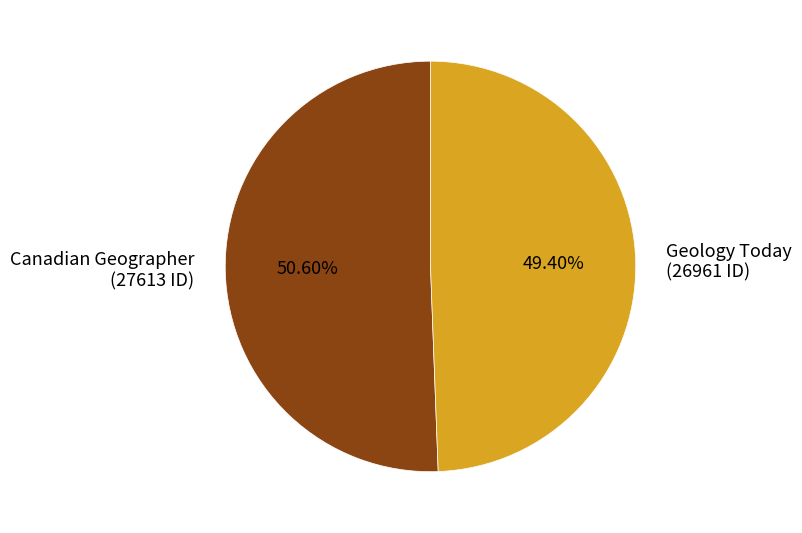

What percentage is the Geology Today slice, to the nearest percent?

49%